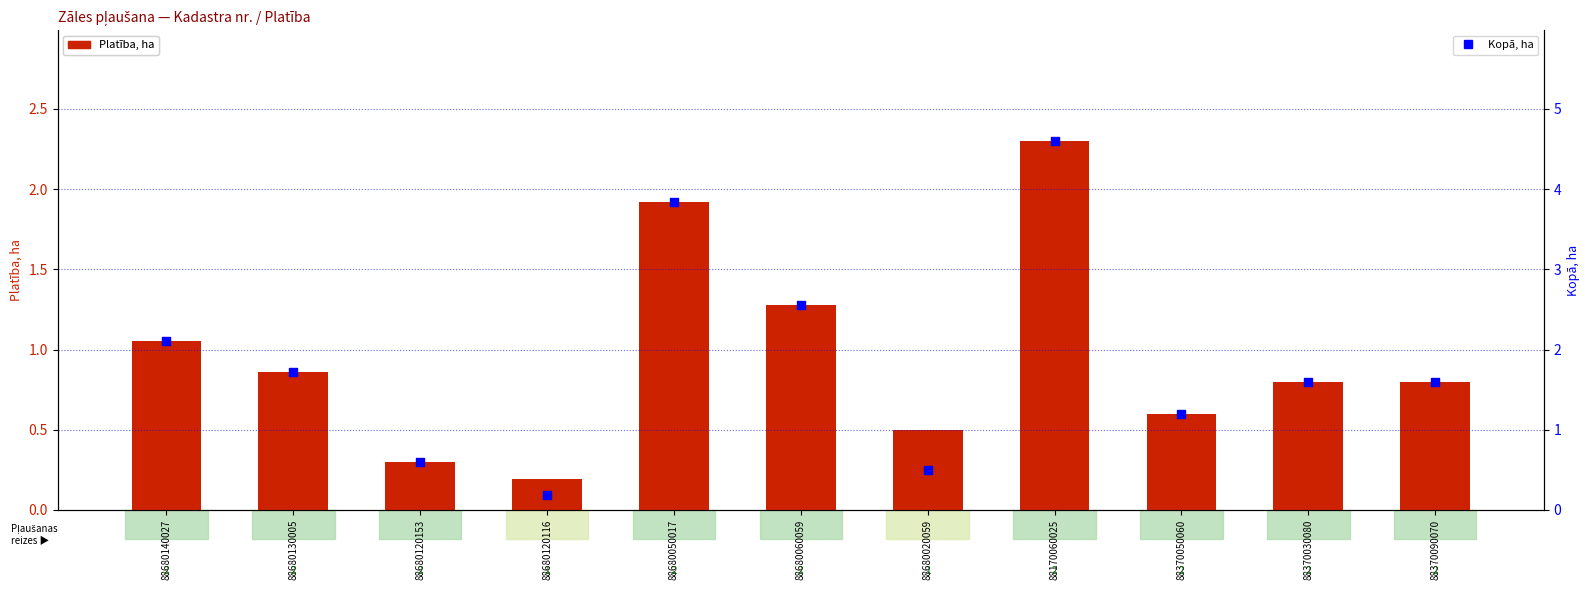

Is the value of Kopā, ha at 88680020059 greater than the value of Platība, ha at 88680140027?

No